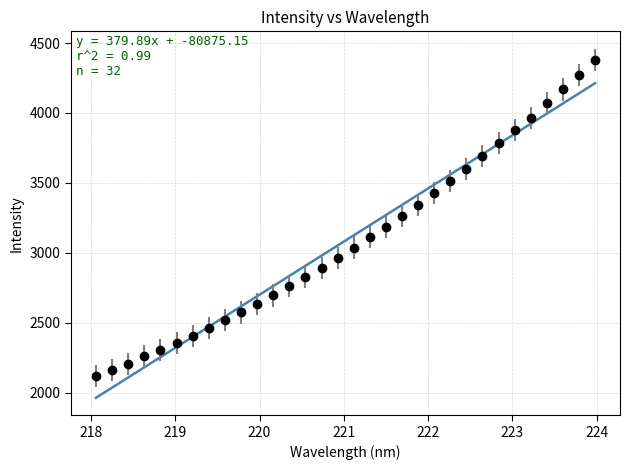

What is the greatest value displayed?

4379.6